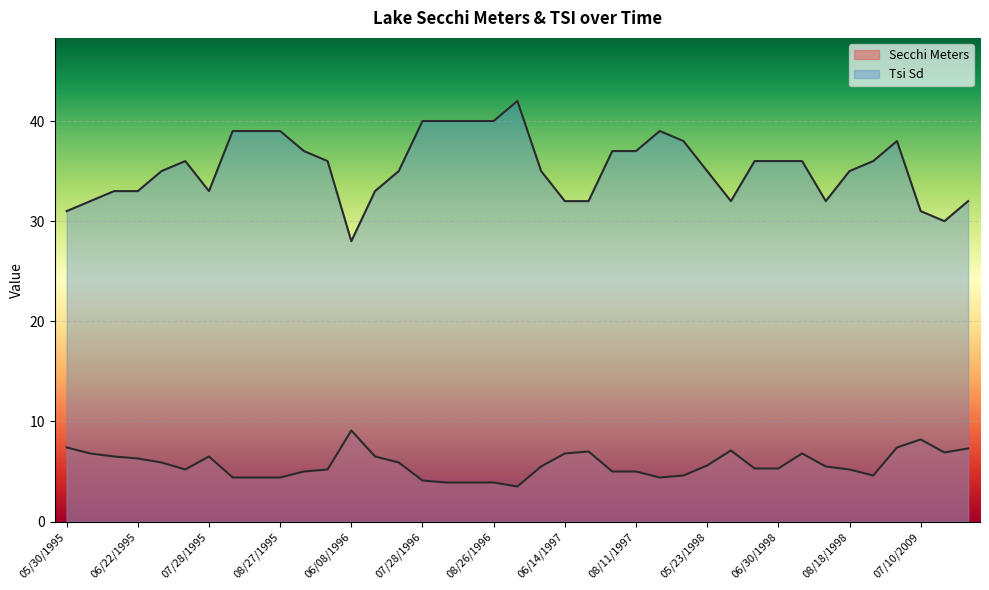

How many lines are shown in the chart?

2